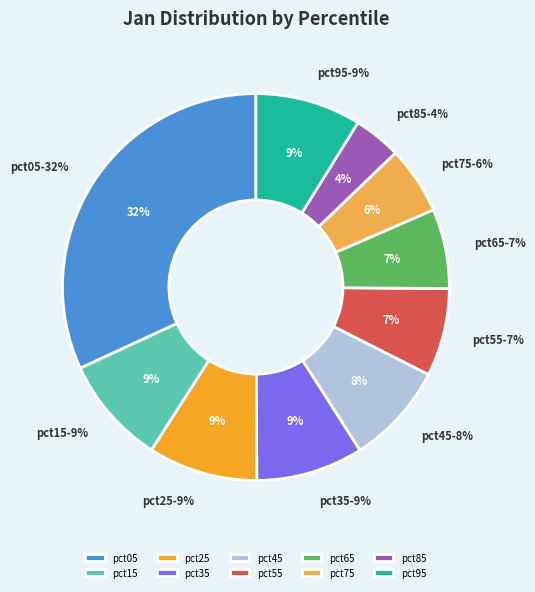

Combined, do pct35 and pct25 account for over 50%?

No